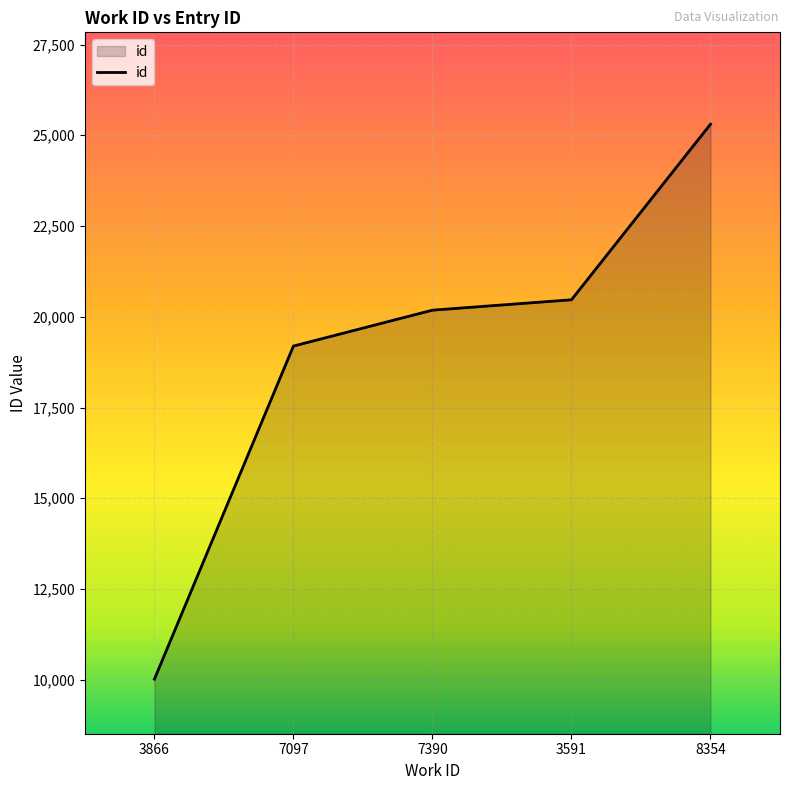

Rank the categories by value from lowest to highest.

3866, 7097, 7390, 3591, 8354